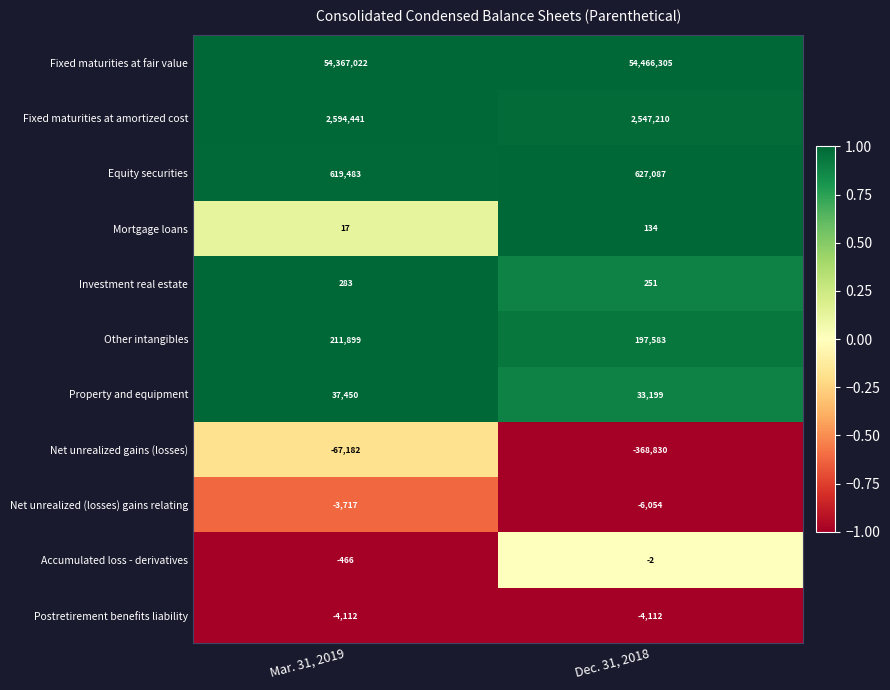

Reading left to right, extract all data points from this chart.

Fixed maturities at fair value: 54367022	54466305
Fixed maturities at amortized cost: 2594441	2547210
Equity securities: 619483	627087
Mortgage loans: 17	134
Investment real estate: 283	251
Other intangibles: 211899	197583
Property and equipment: 37450	33199
Net unrealized gains (losses): -67182	-368830
Net unrealized (losses) gains relating: -3717	-6054
Accumulated loss - derivatives: -466	-2
Postretirement benefits liability: -4112	-4112